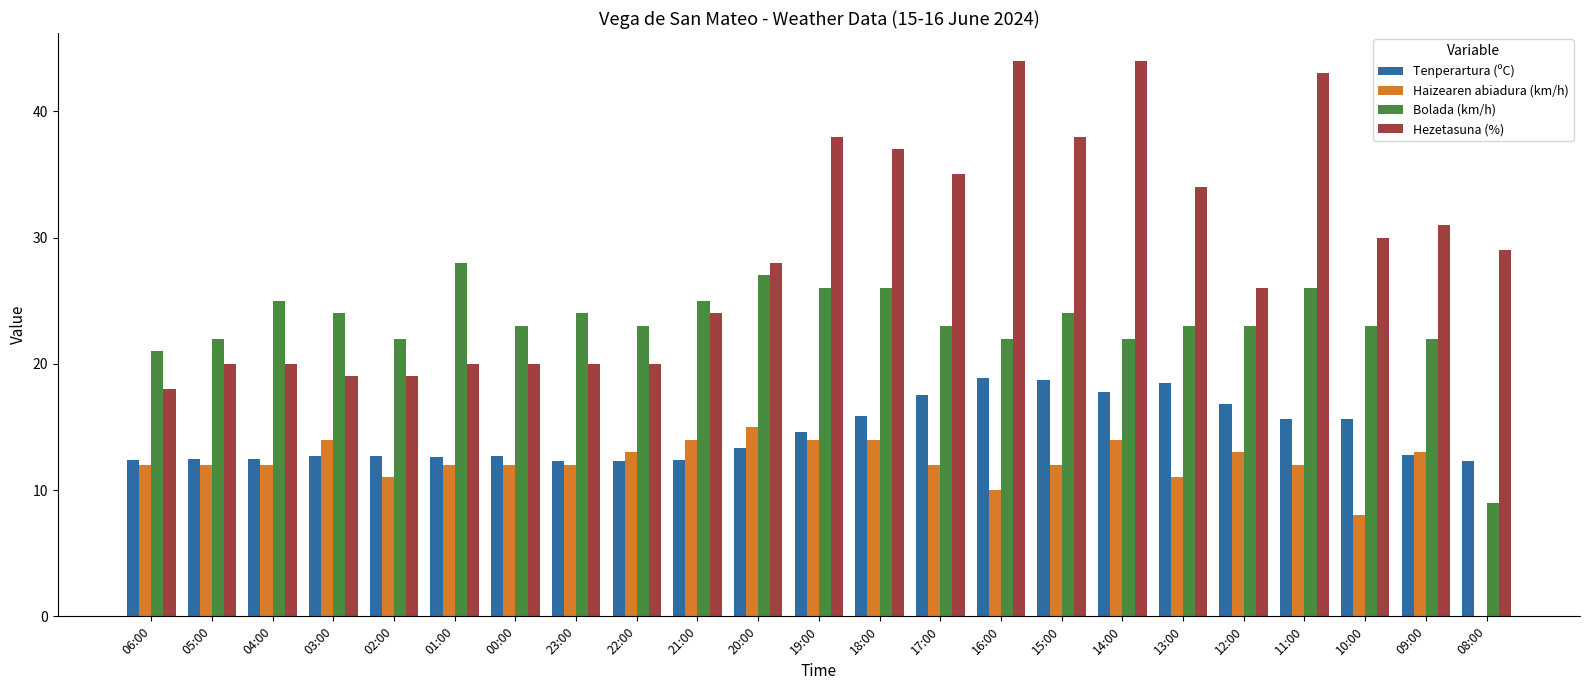

What is the total value across all series at 23:00?

68.3